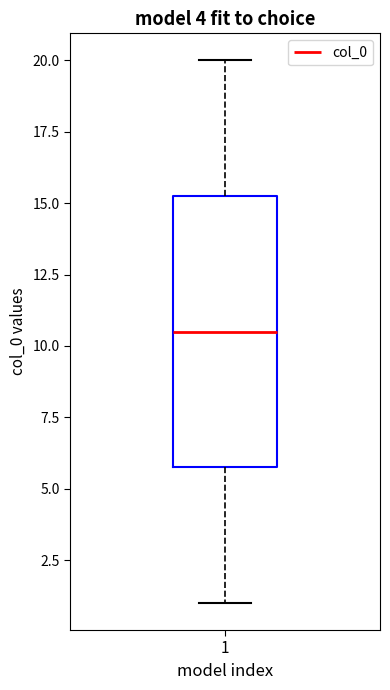

Where does the median line of the box at x = 1 sit on the y-axis? The values are not printed on the chart, so give them approximately, as read against the axis.

10.5